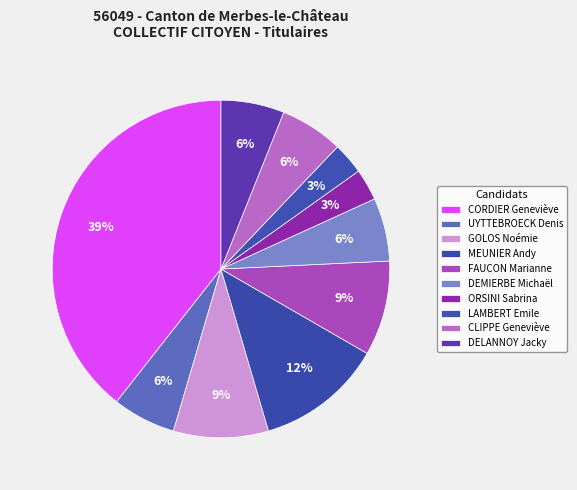

The CORDIER Geneviève slice represents 26% of the pie. True or false?

False